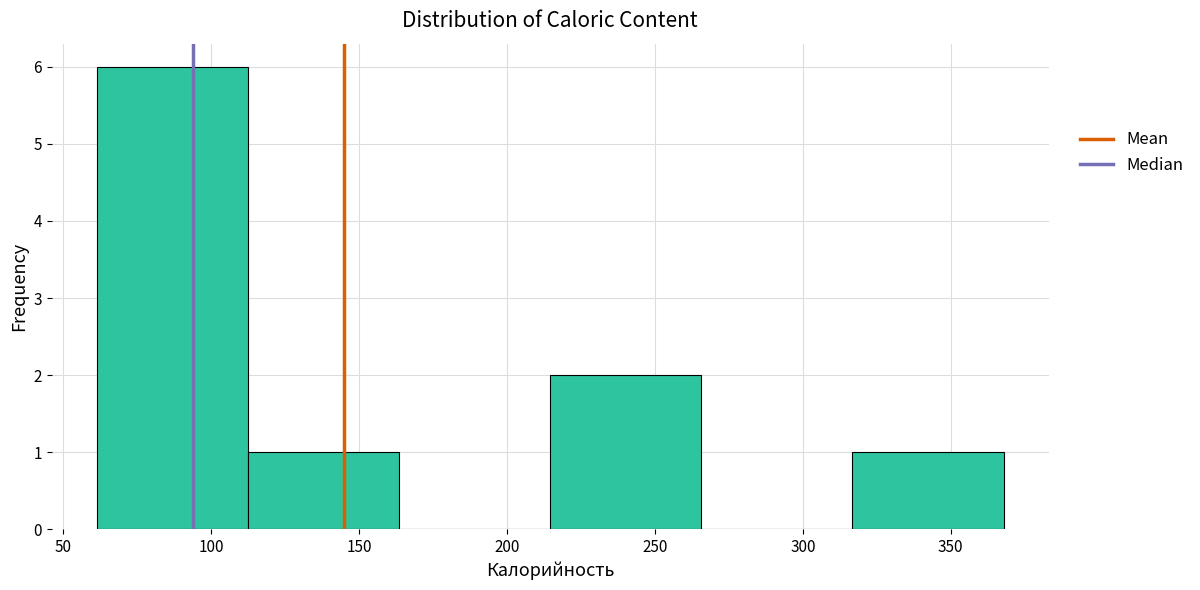

Reading left to right, list every bar in this chart as the range it spans on the x-axis followed by its height. Neither the bar edges nor the heights are printed on the chart, so give them approximately, as read against the axes.

60 to 115: 6
115 to 165: 1
165 to 215: 0
215 to 265: 2
265 to 315: 0
315 to 370: 1